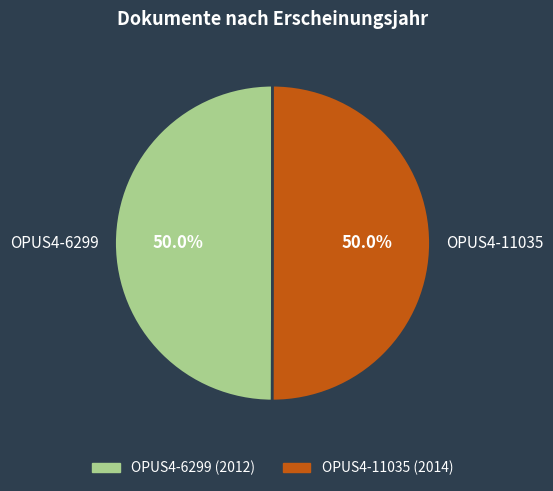

True or false: OPUS4-11035 accounts for 50% of the total.

True